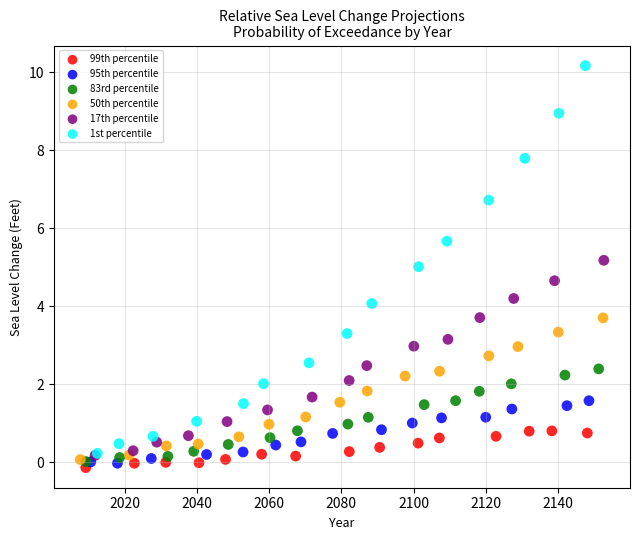

Which series reaches the maximum Y coordinate?

1st percentile